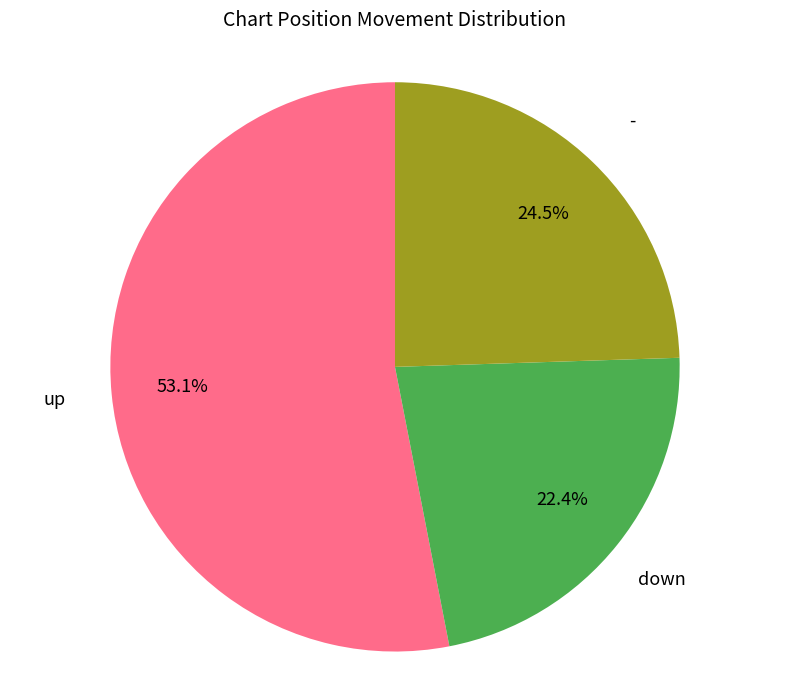

Which category has the smallest portion of the pie?

down